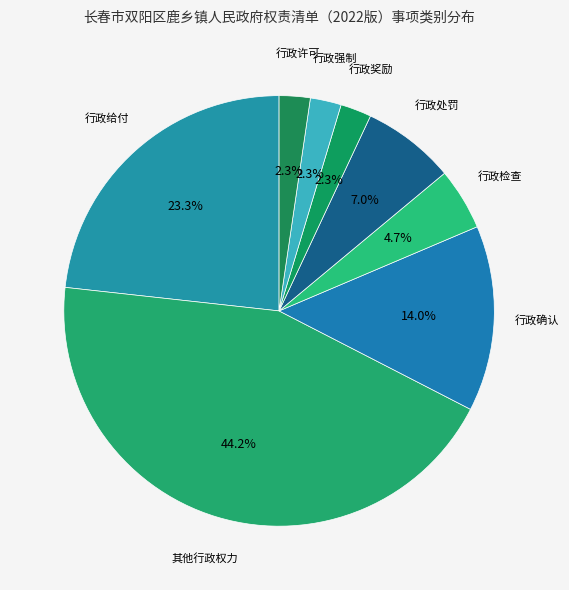

How many slices are in this pie chart?

8